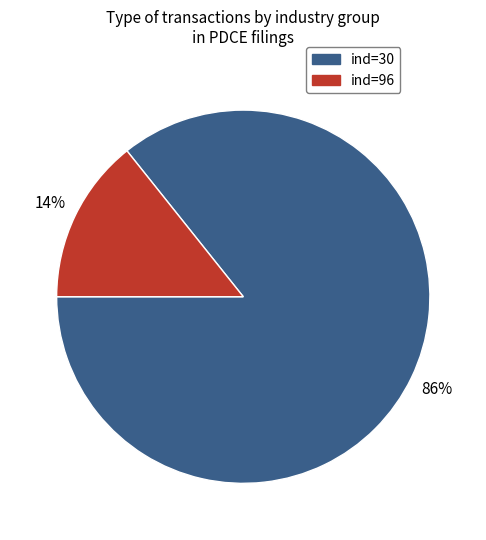

Is the sum of ind=30 and ind=96 greater than half?

Yes